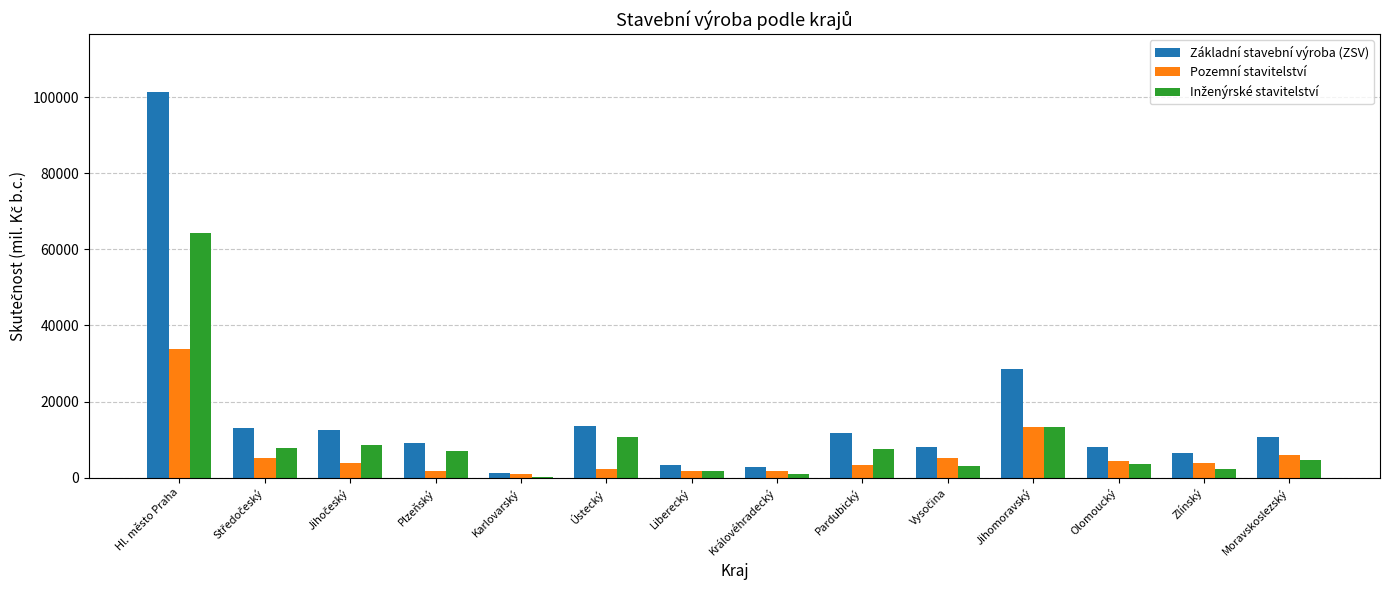

Does the chart contain stacked bars?

No